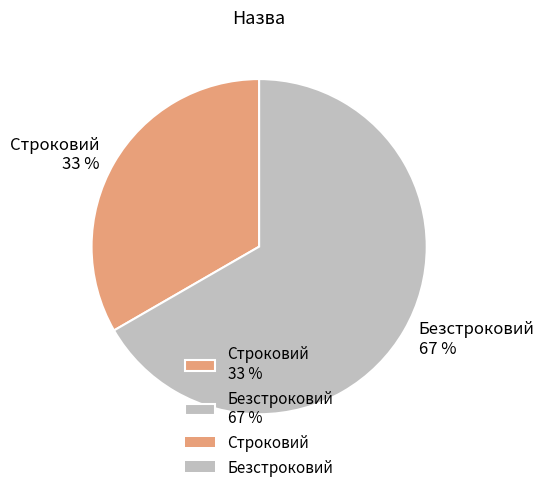

Is Строковий the majority of the pie?

No